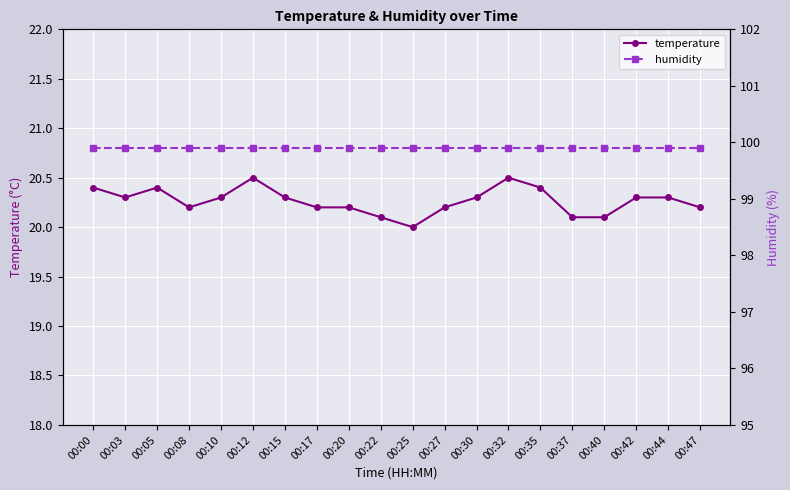

True or false: temperature and humidity intersect in this chart.

False